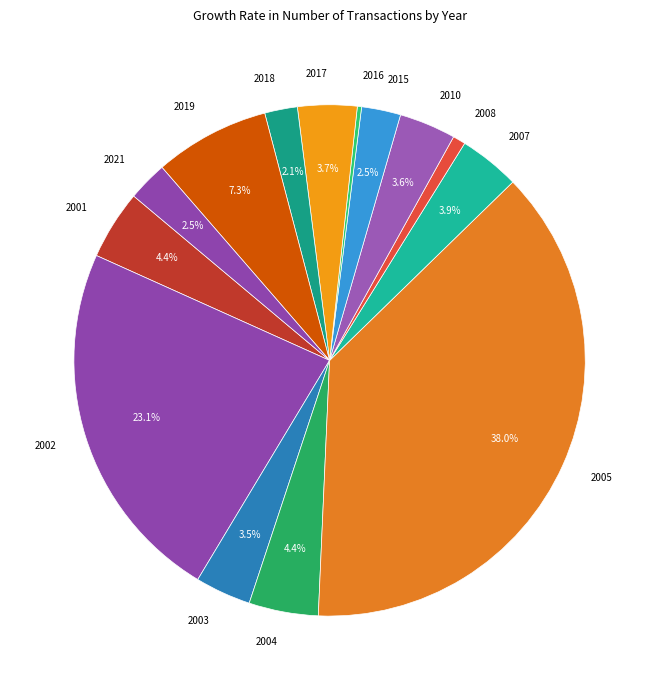

Between 2001 and 2010, which is larger?

2001